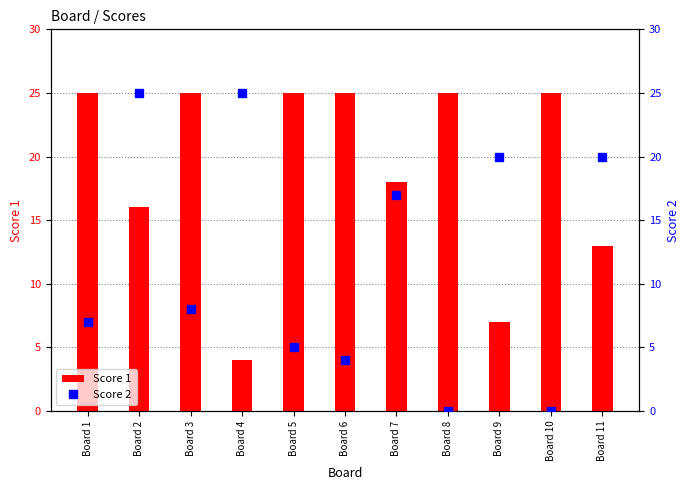

Which series changed the most between Board 4 and Board 6?

Score 1